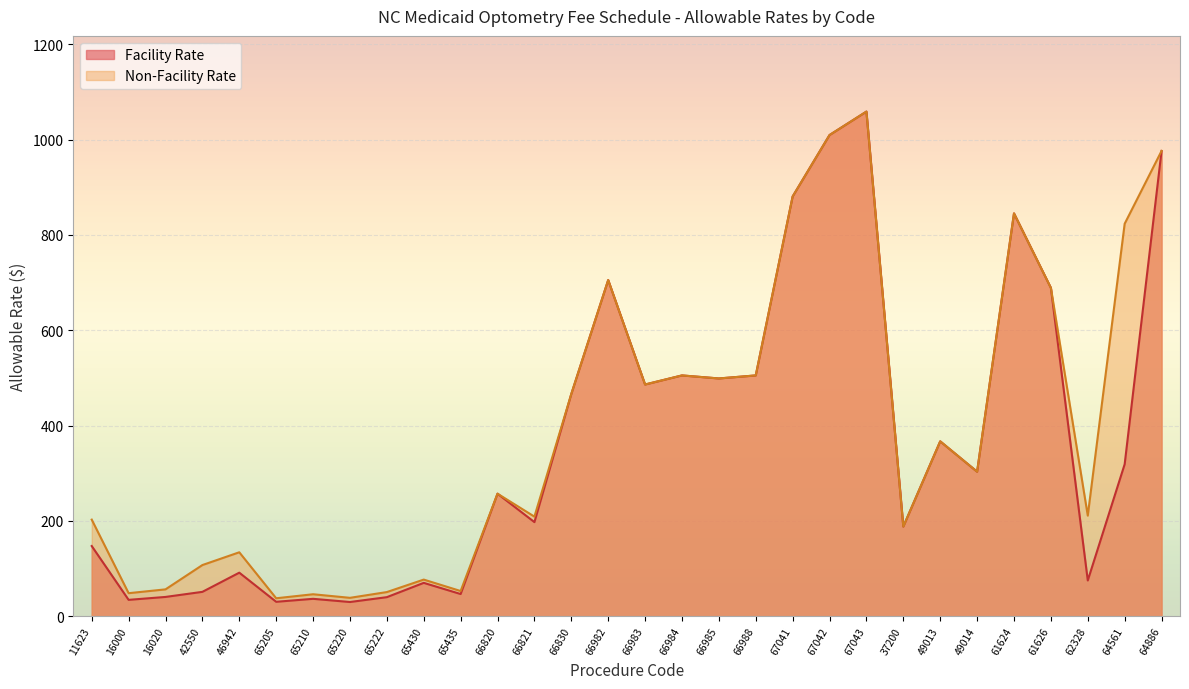

True or false: Facility Rate and Non-Facility Rate cross at least once.

False